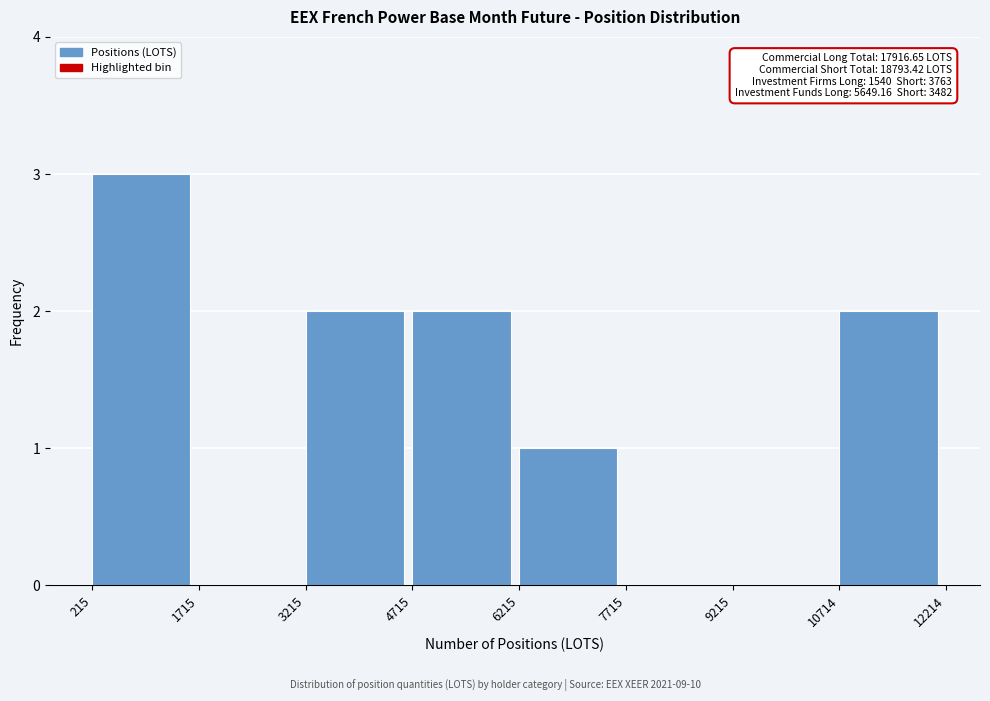

Which range on the x-axis has the tallest bar?

215 to 1715